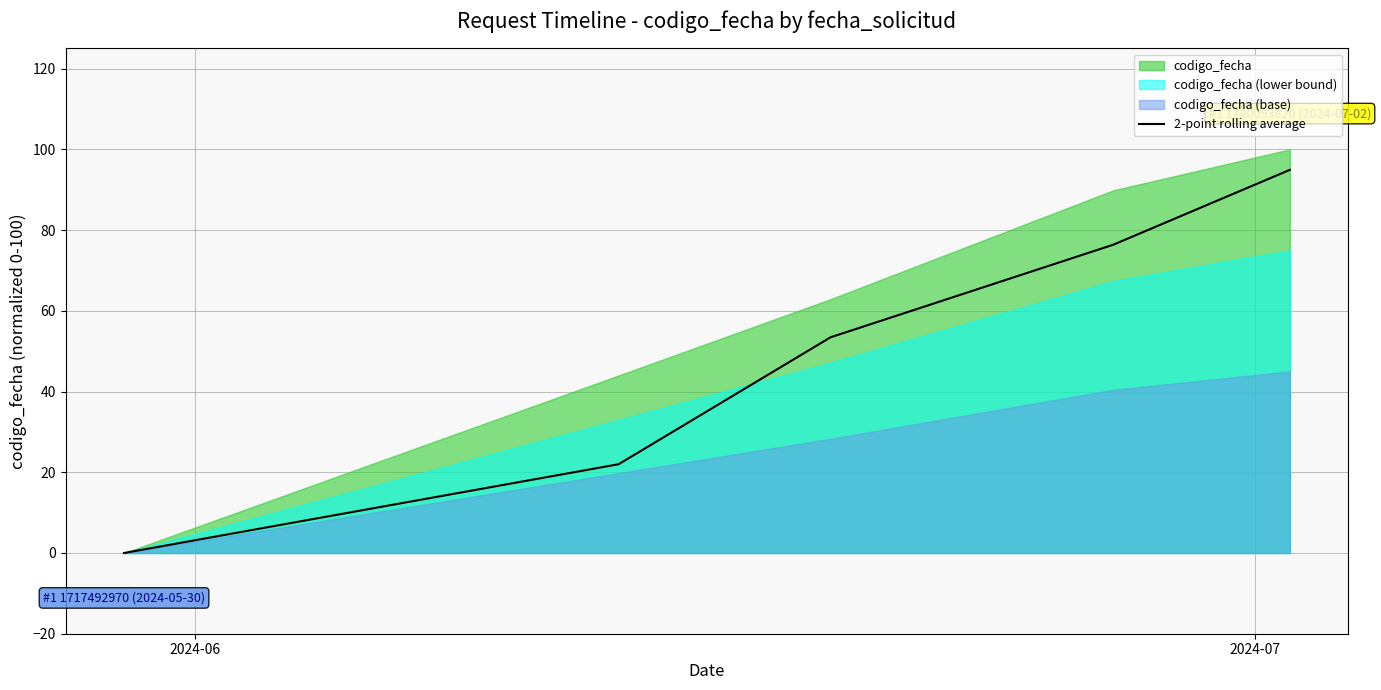

How many lines are shown in the chart?

1